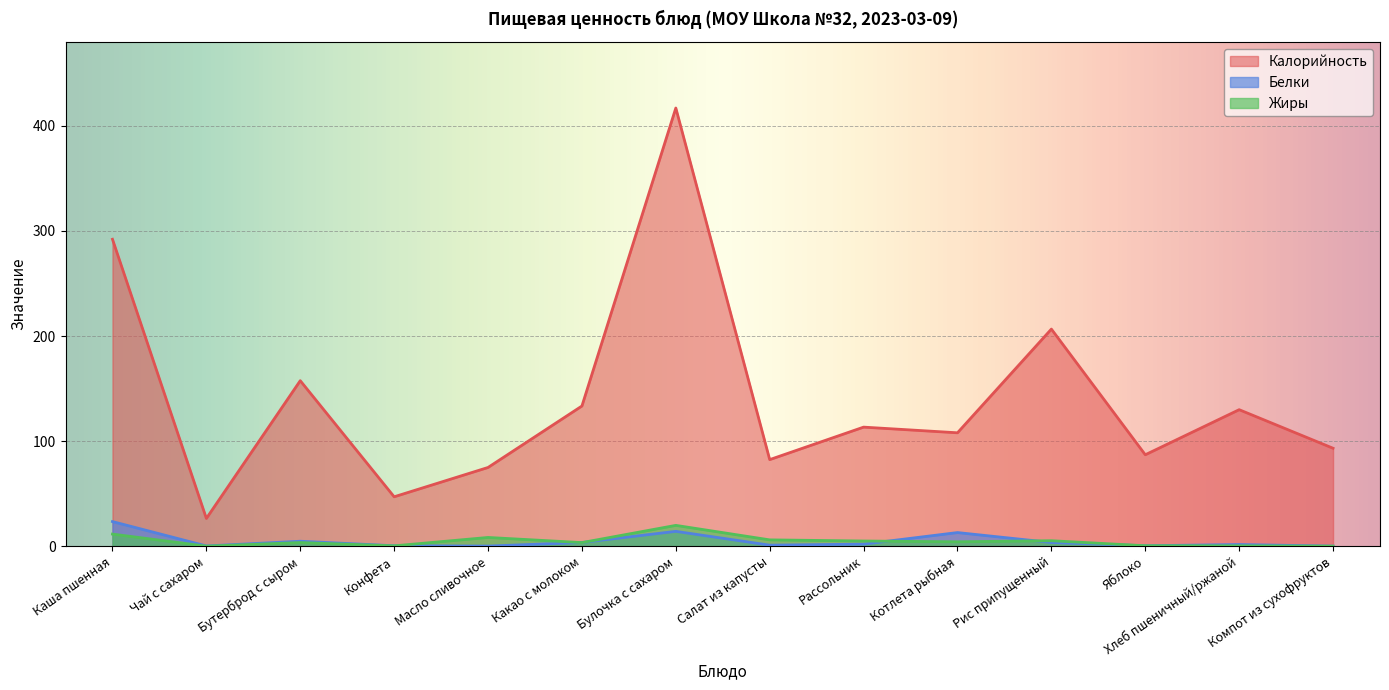

Between Конфета and Каша пшенная, which is larger?

Каша пшенная